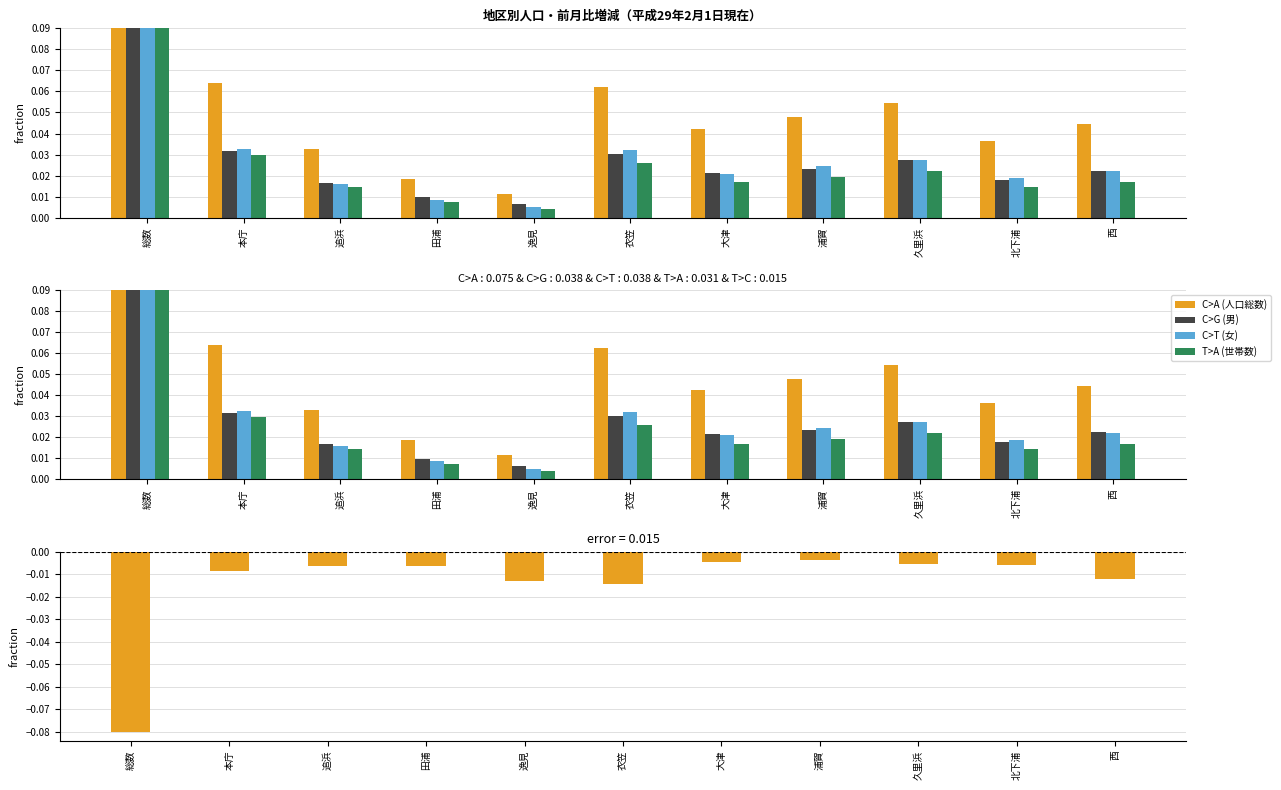

Between 総数 and 追浜, which series saw the biggest shift?

C>A (人口総数)